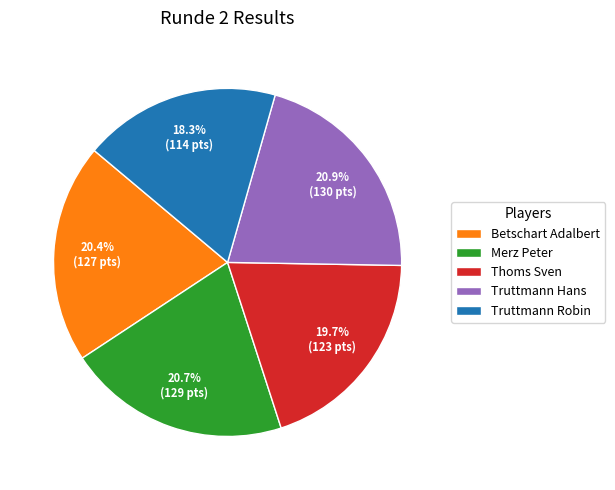

Approximately how many times larger is the value at Betschart Adalbert compared to Merz Peter?

1.0